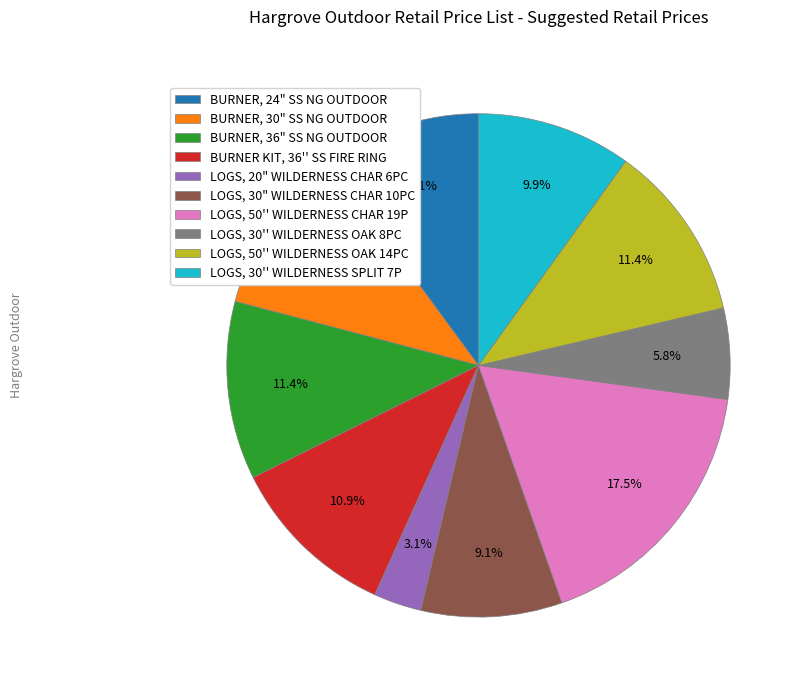

How many segments does this pie chart have?

10